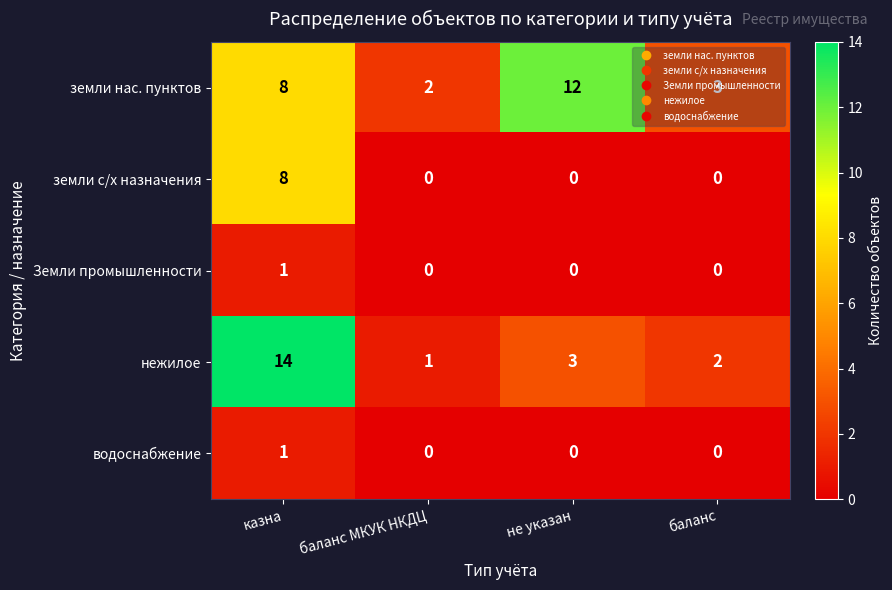

Which series has the largest total across all categories?

земли нас. пунктов